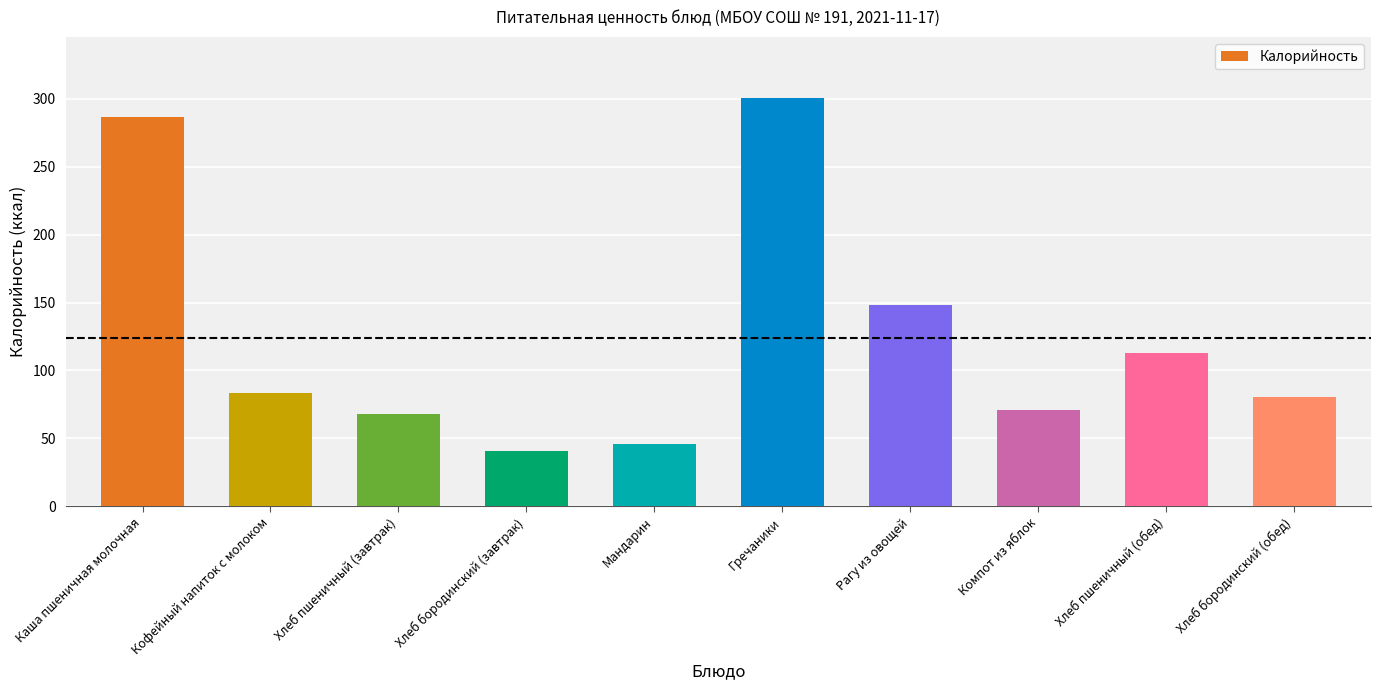

What is the value of the 10th bar from the left?

80.7